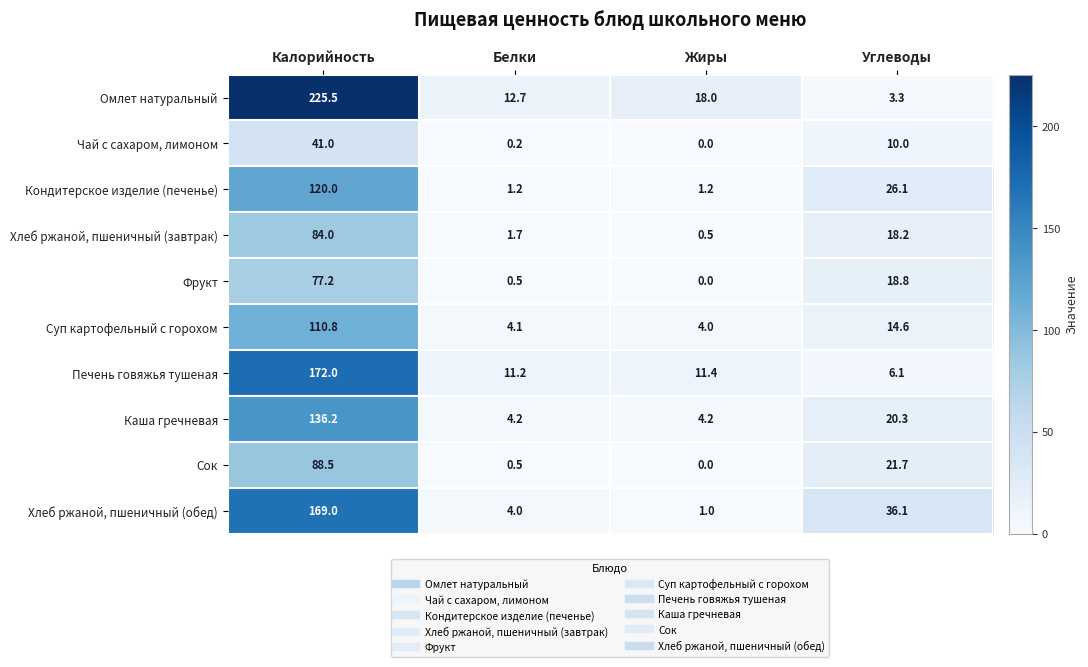

Rank the series by their maximum value, from lowest to highest.

Чай с сахаром, лимоном, Фрукт, Хлеб ржаной, пшеничный (завтрак), Сок, Суп картофельный с горохом, Кондитерское изделие (печенье), Каша гречневая, Хлеб ржаной, пшеничный (обед), Печень говяжья тушеная, Омлет натуральный